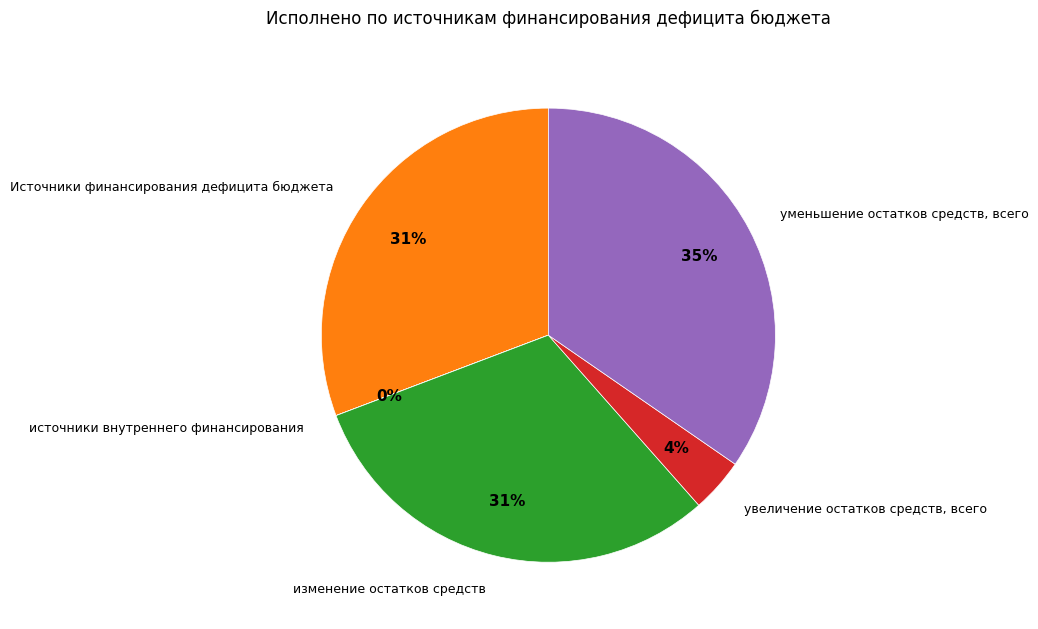

Which has a higher value, увеличение остатков средств, всего or уменьшение остатков средств, всего?

уменьшение остатков средств, всего